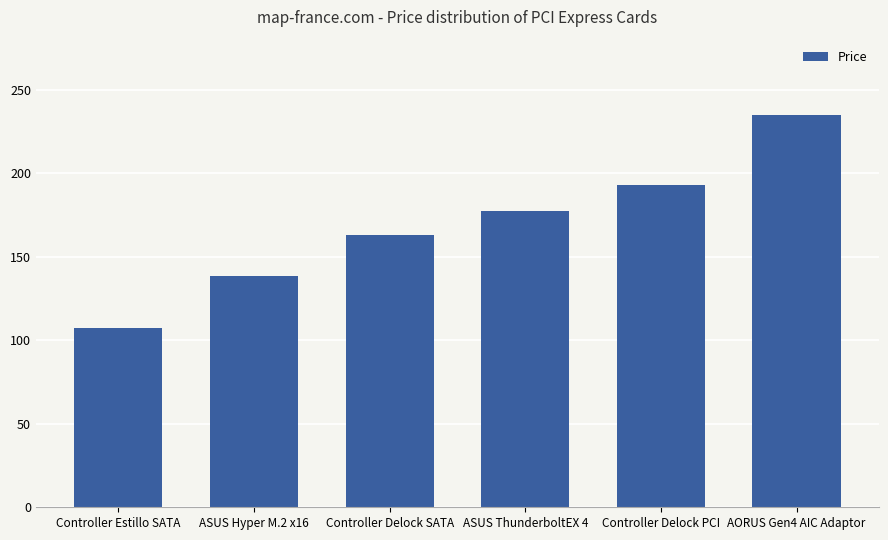

Rank the categories by value from highest to lowest.

AORUS Gen4 AIC Adaptor, Controller Delock PCI, ASUS ThunderboltEX 4, Controller Delock SATA, ASUS Hyper M.2 x16, Controller Estillo SATA